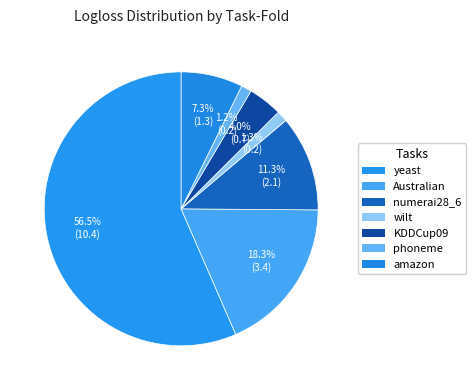

Count the number of slices in the pie.

7